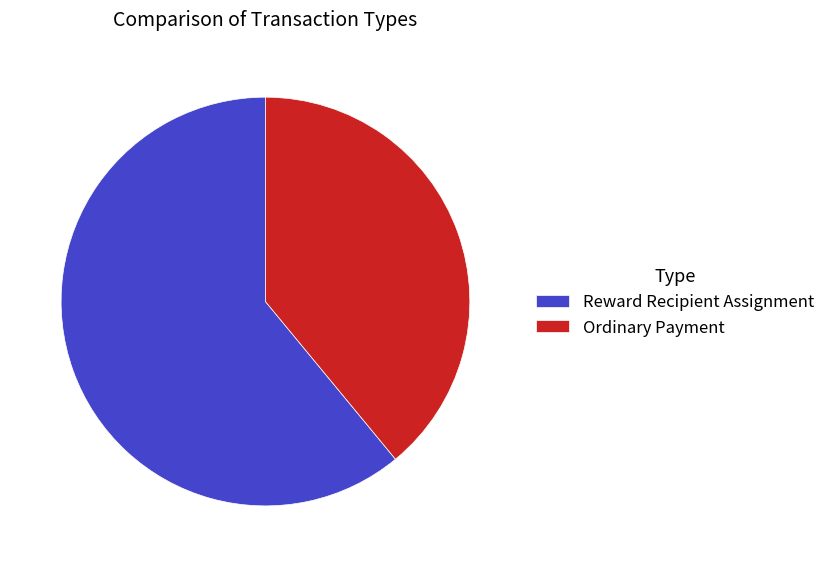

Rank the categories by value from lowest to highest.

Ordinary Payment, Reward Recipient Assignment